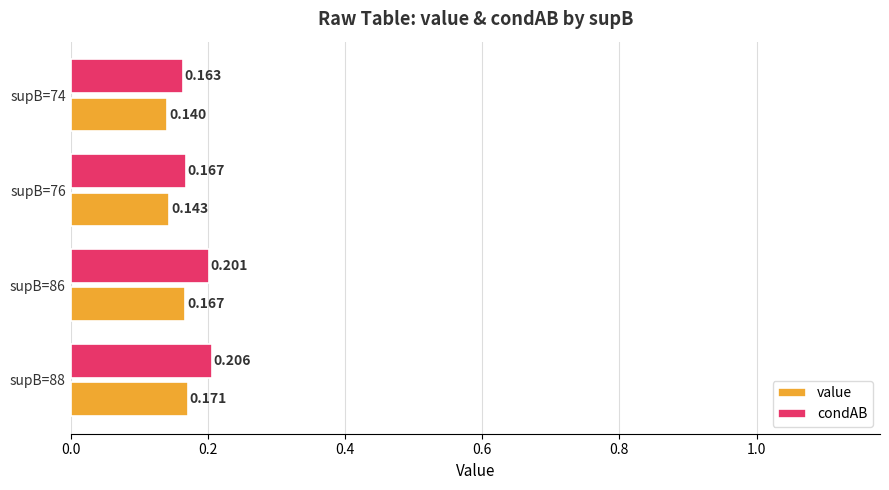

Which series has the largest total across all categories?

condAB